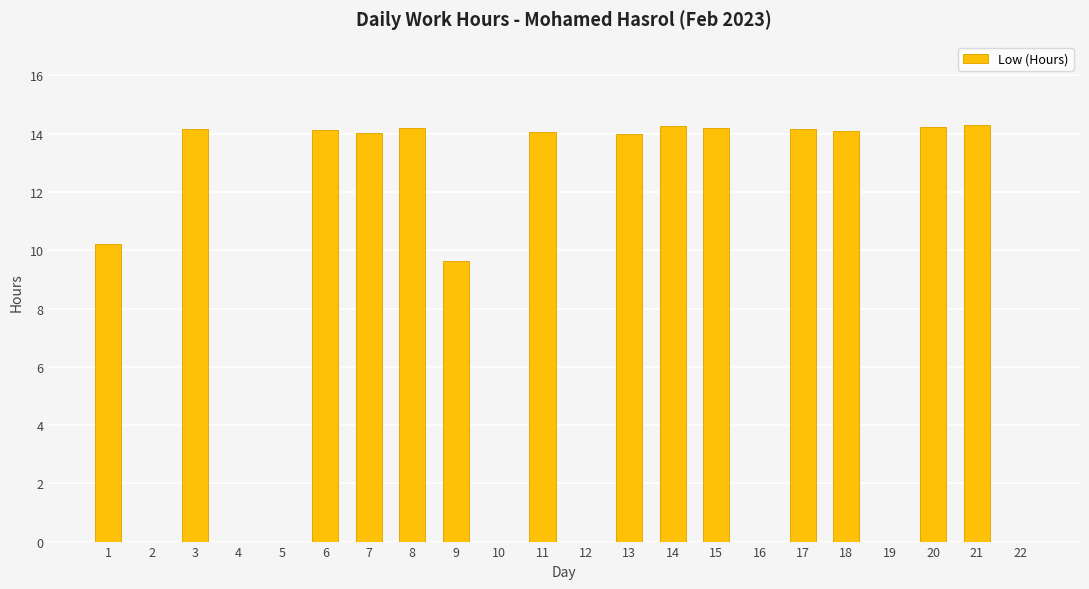

What is the sum of all values?

189.7